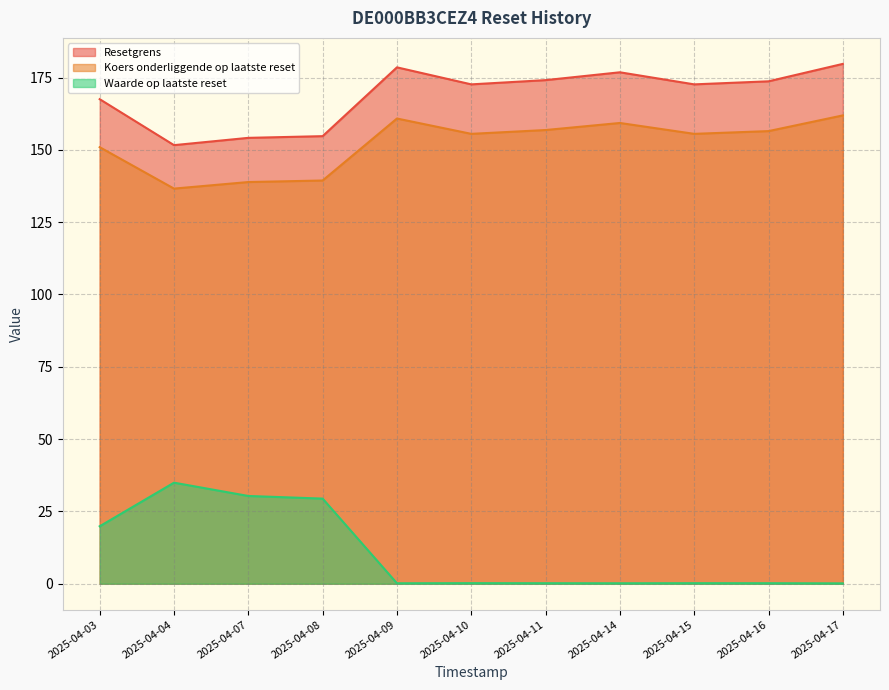

What is the average value of the Koers onderliggende op laatste reset series?

152.0